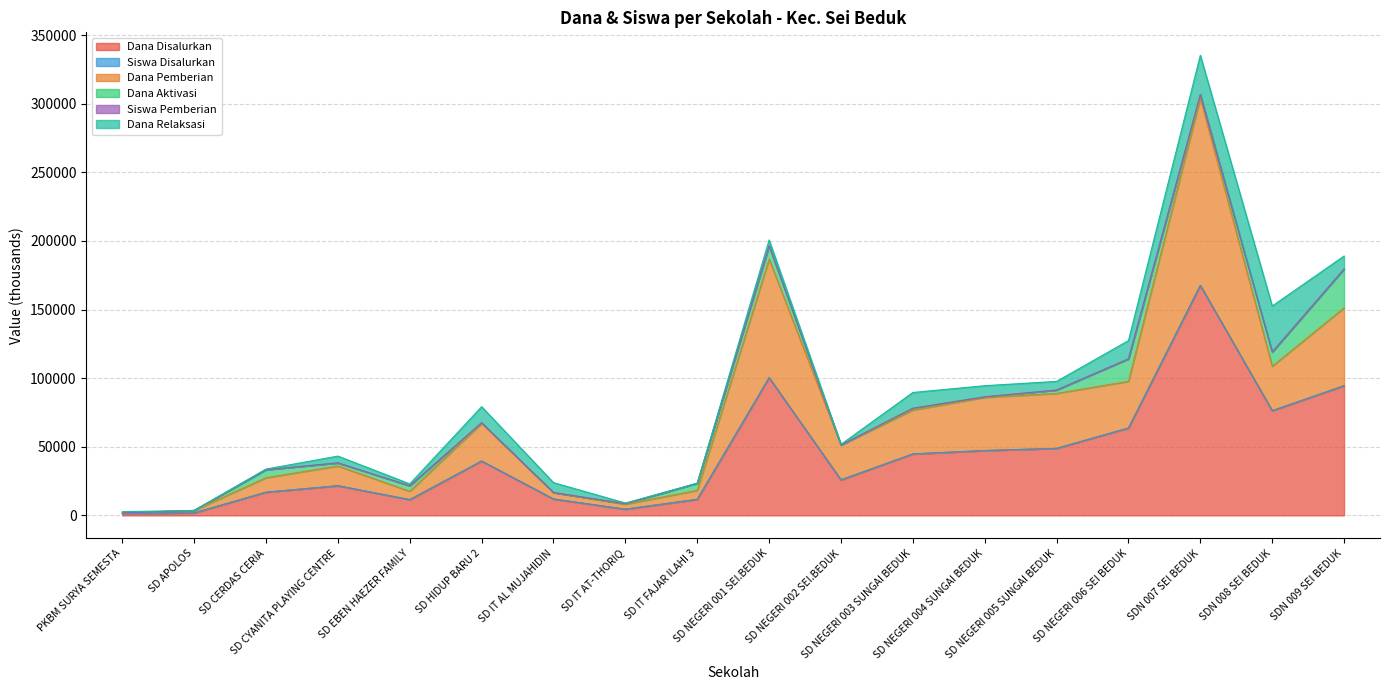

What is the highest value of the Siswa Disalurkan series?

167625.5